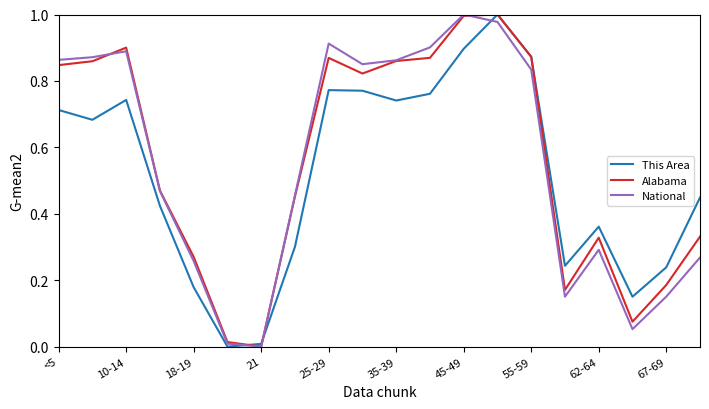

At which label does National reach its peak?

45-49